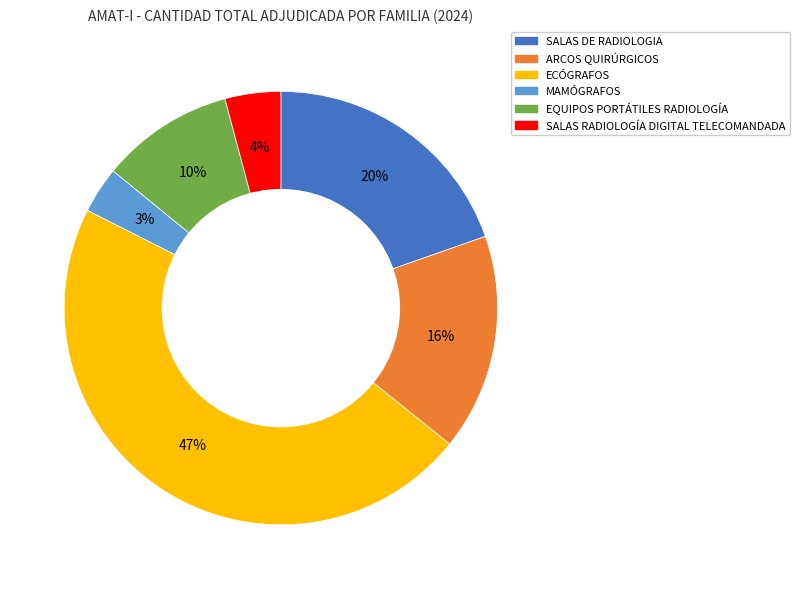

Which slice is the smallest?

MAMÓGRAFOS